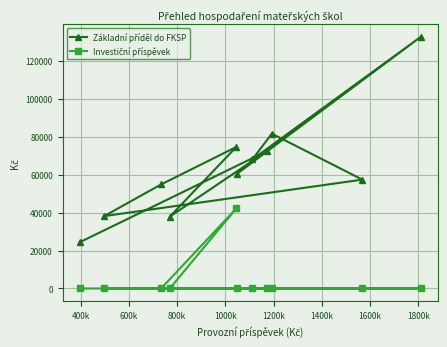

What is the greatest value displayed?

132750.6